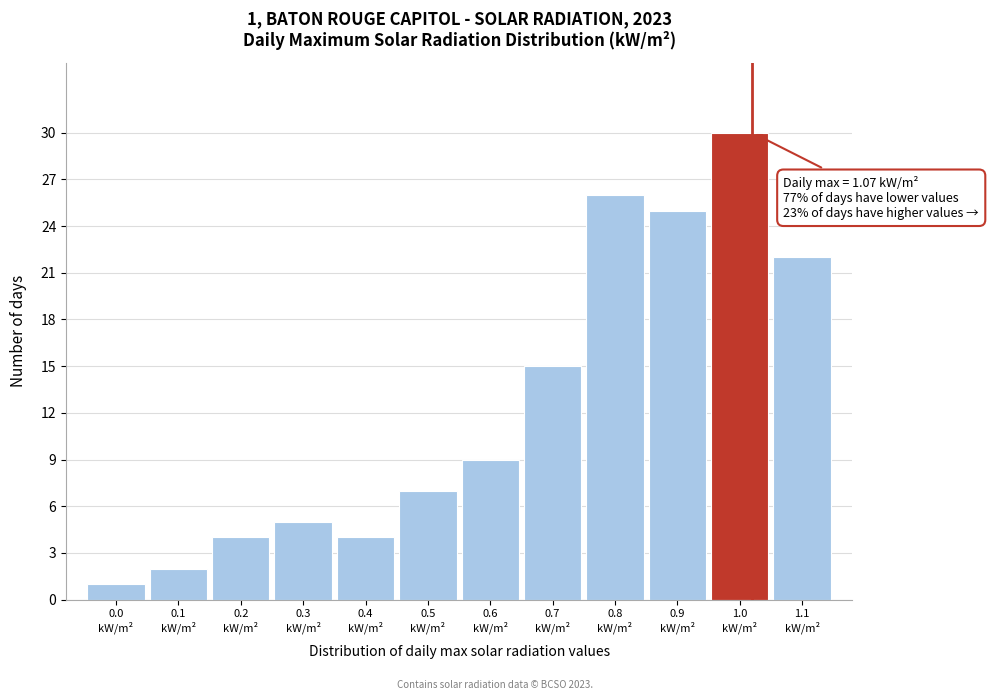

Reading left to right, transcribe all the data shown in this chart.

1	2	4	5	4	7	9	15	26	25	30	22